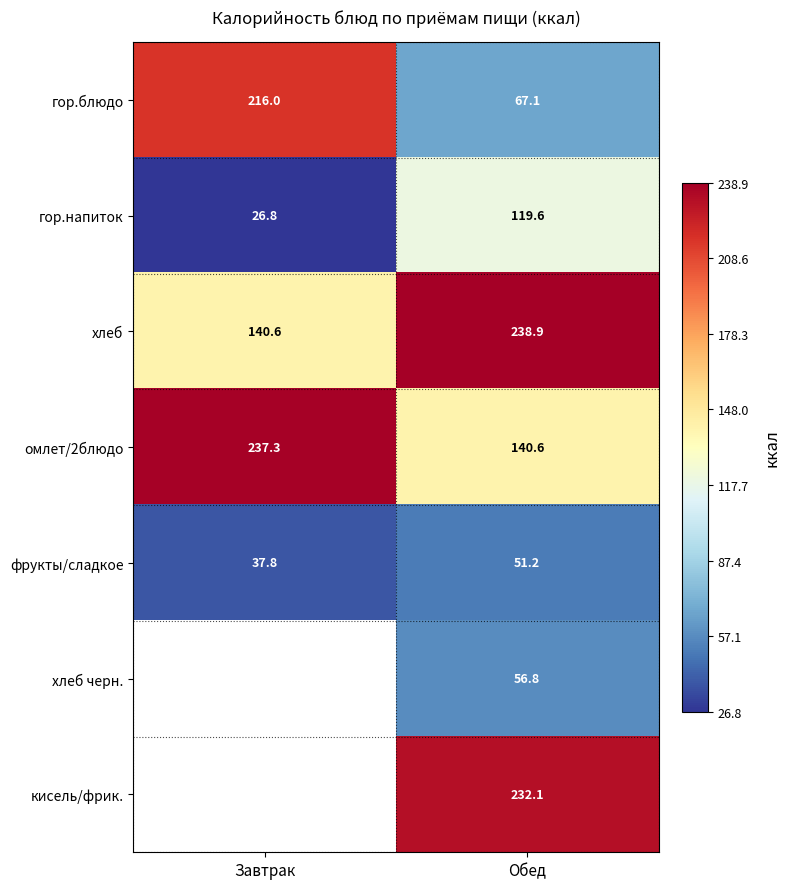

True or false: хлеб черн. has a value of 56.8 at Обед.

True